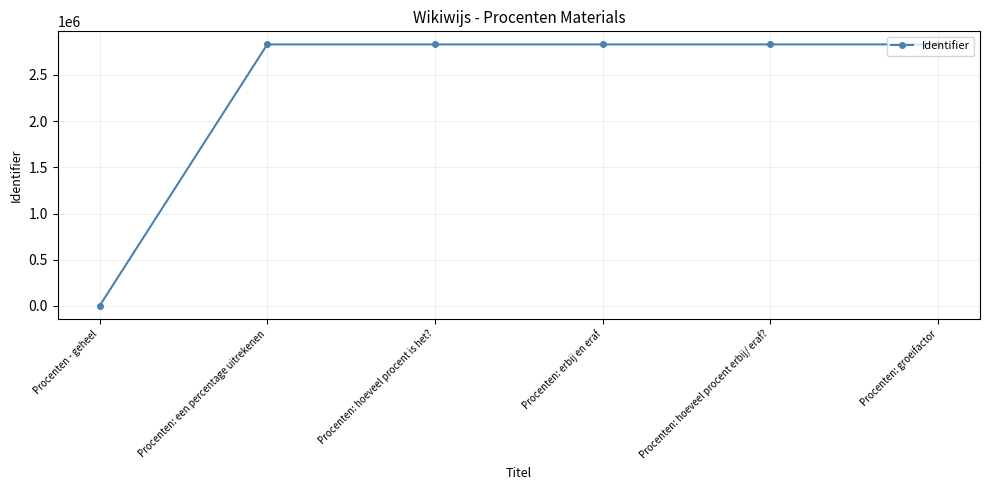

Is it true that the value at Procenten: groeifactor is 901184?

False